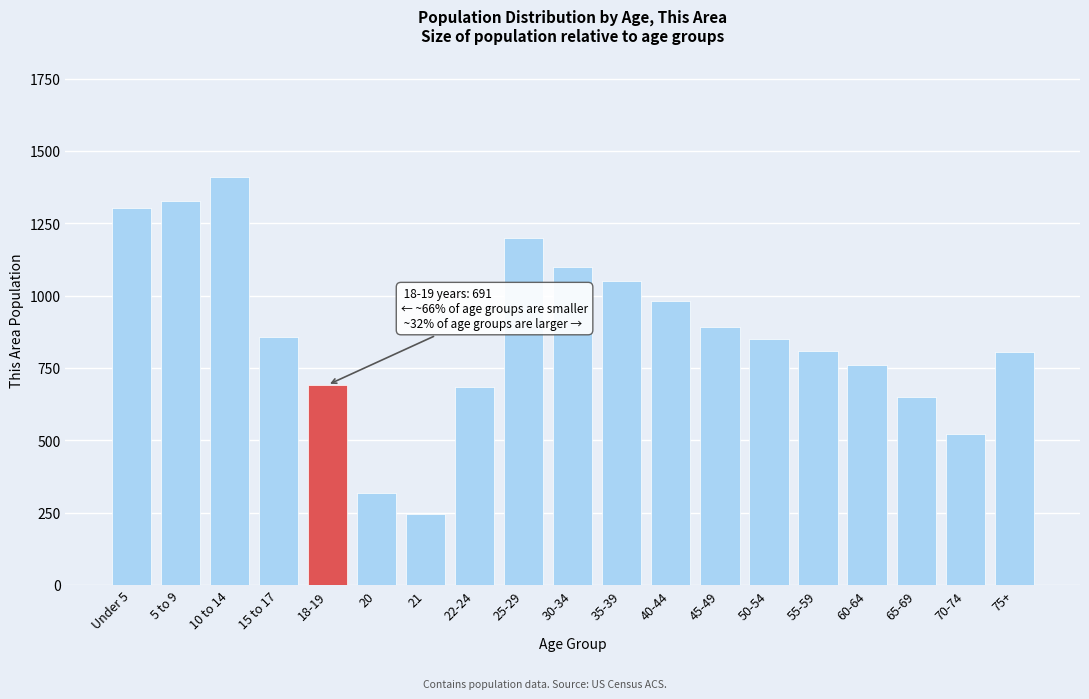

True or false: the data shows 804 at 75+.

True